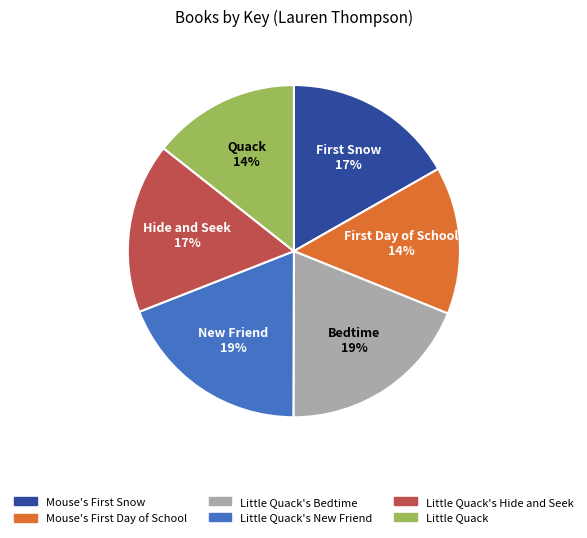

The Little Quack's New Friend slice represents 19% of the pie. True or false?

True